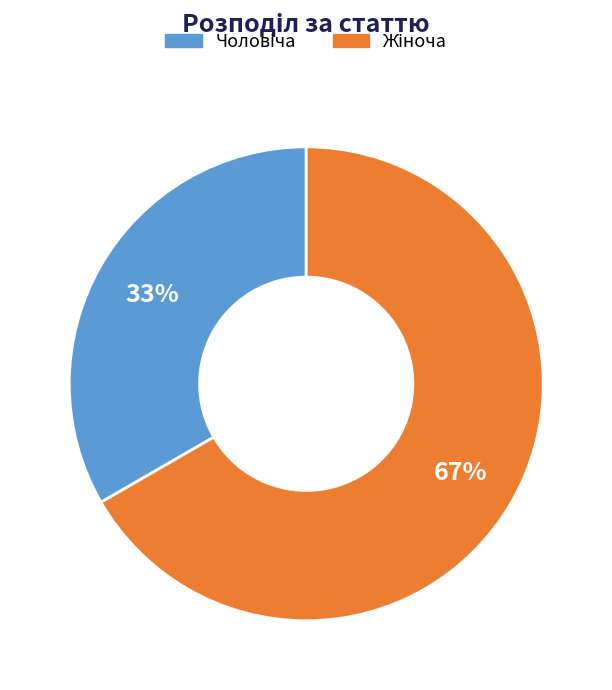

To the nearest percent, what is the average slice percentage?

50%